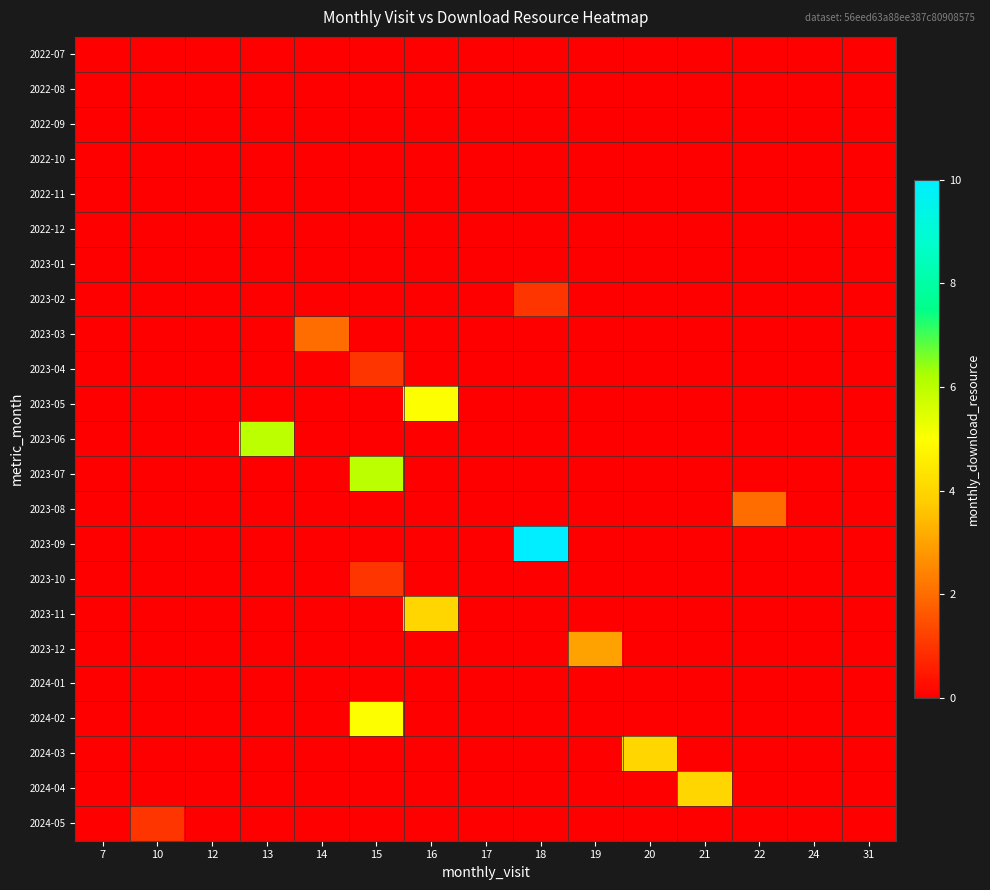

Which series changed the most between 7 and 22?

2023-08